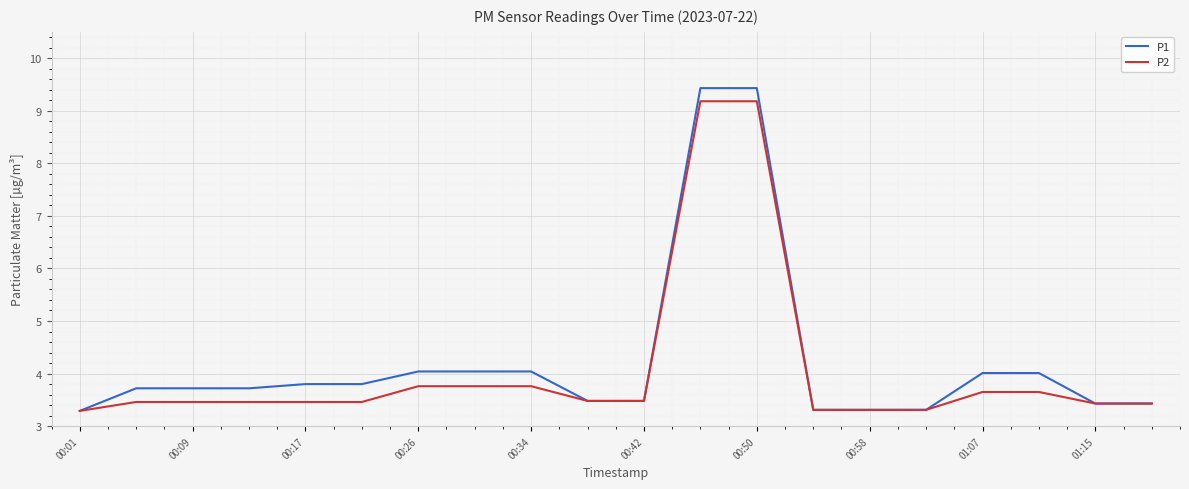

What is the minimum value for P1?

3.3